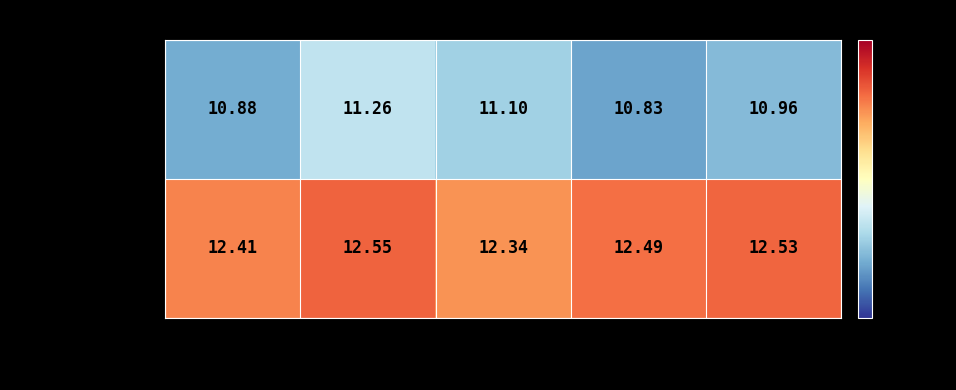

At which label does 100 m Ženy reach its peak?

Finále B